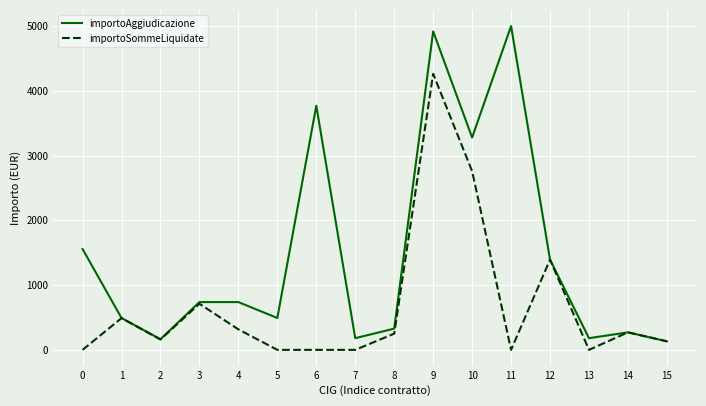

Which series has the largest total across all categories?

importoAggiudicazione